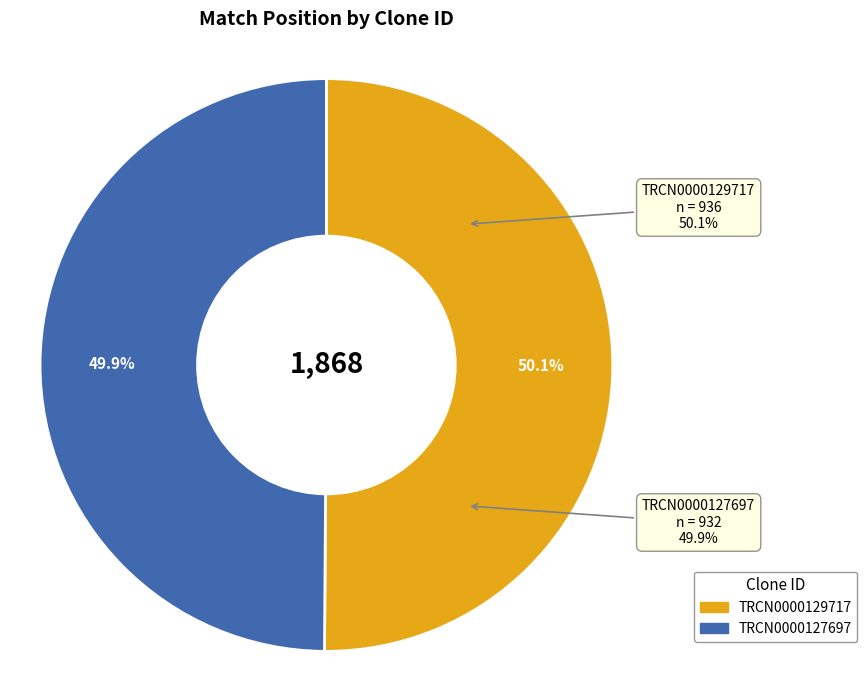

The TRCN0000127697 slice represents 64% of the pie. True or false?

False